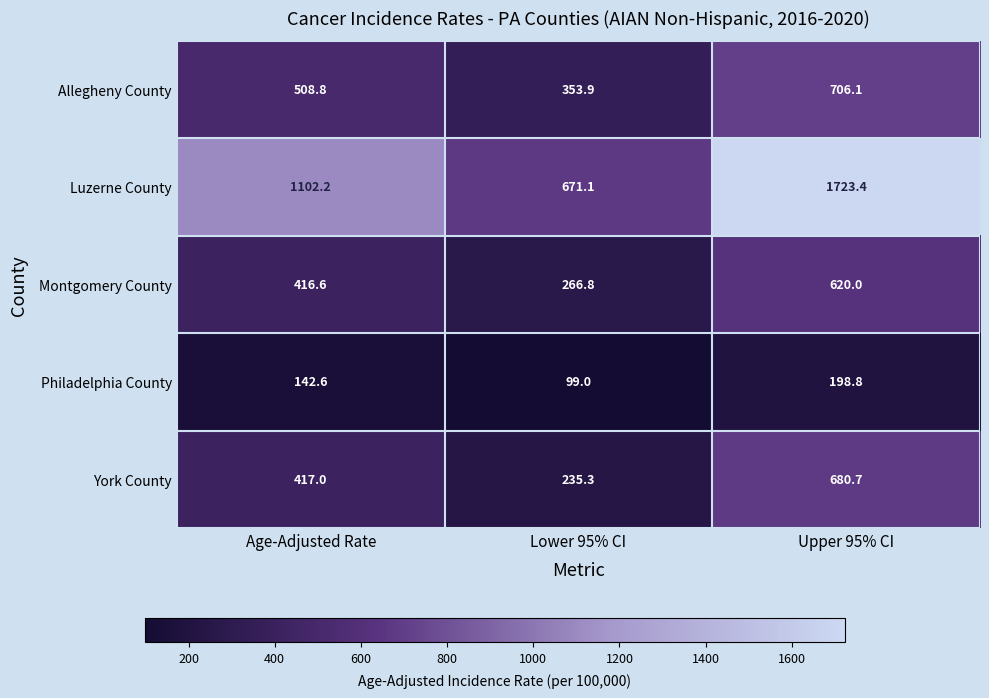

How many data points in Montgomery County are above 416?

2